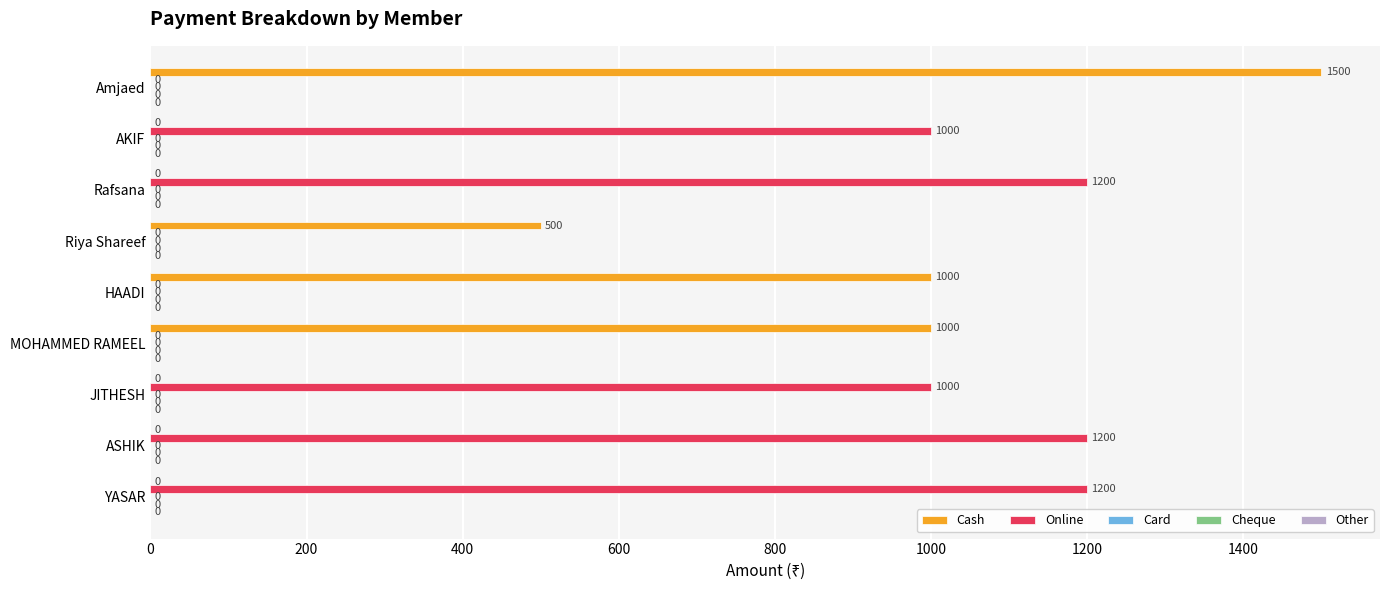

What is the highest value of the Cash series?

1500